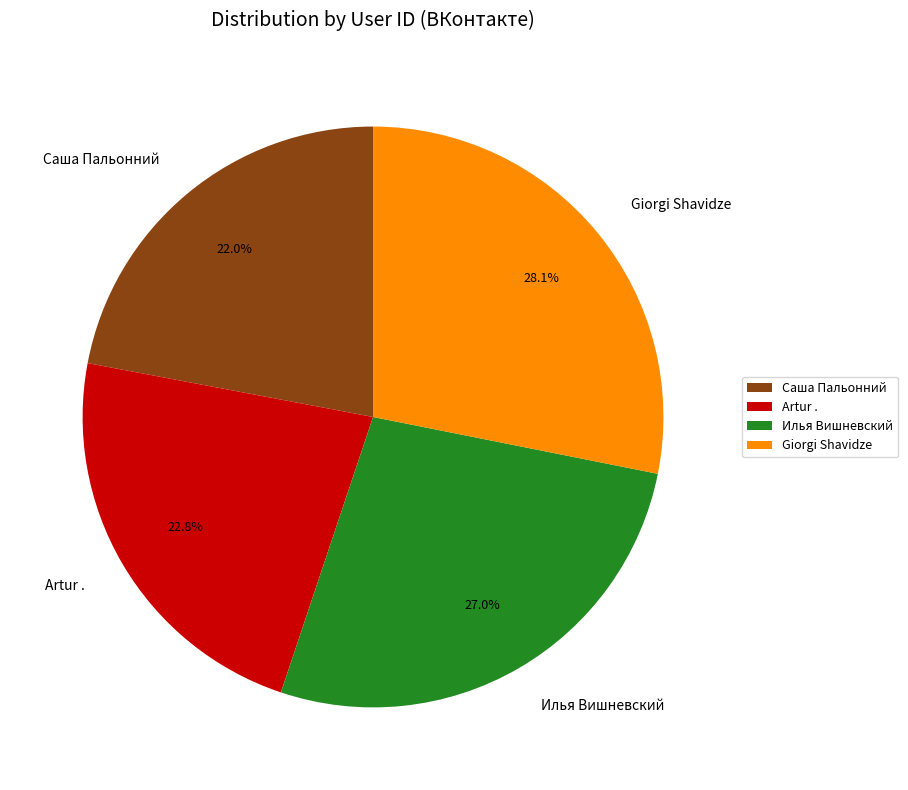

Between Giorgi Shavidze and Илья Вишневский, which is larger?

Giorgi Shavidze